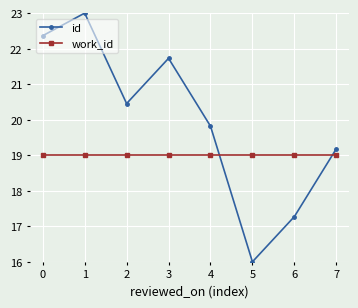

How many intersections are there between work_id and id?

2